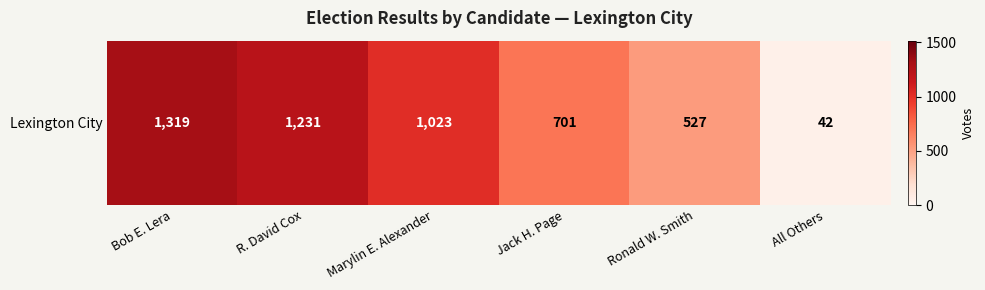

List the labels in order of value, smallest first.

All Others, Ronald W. Smith, Jack H. Page, Marylin E. Alexander, R. David Cox, Bob E. Lera